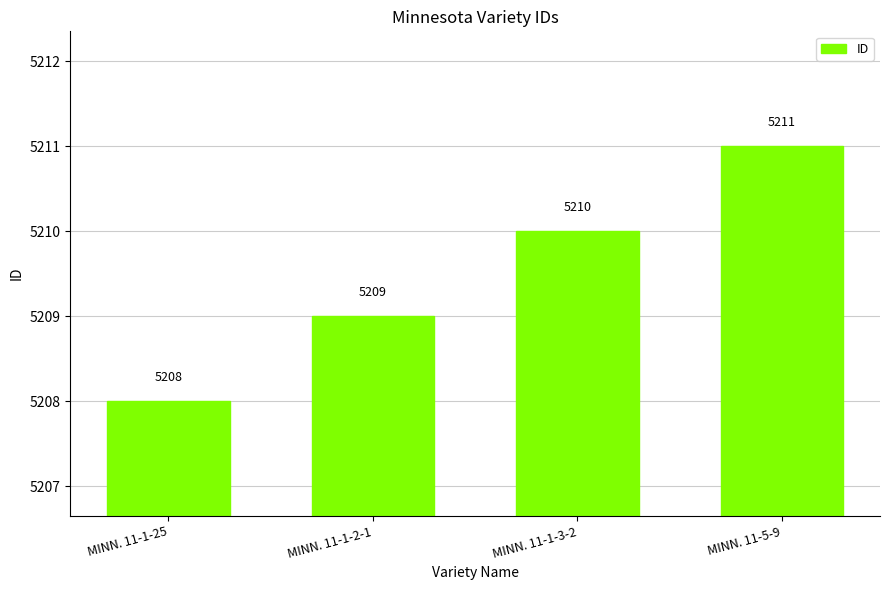

What is the approximate value at MINN. 11-1-2-1?

5209